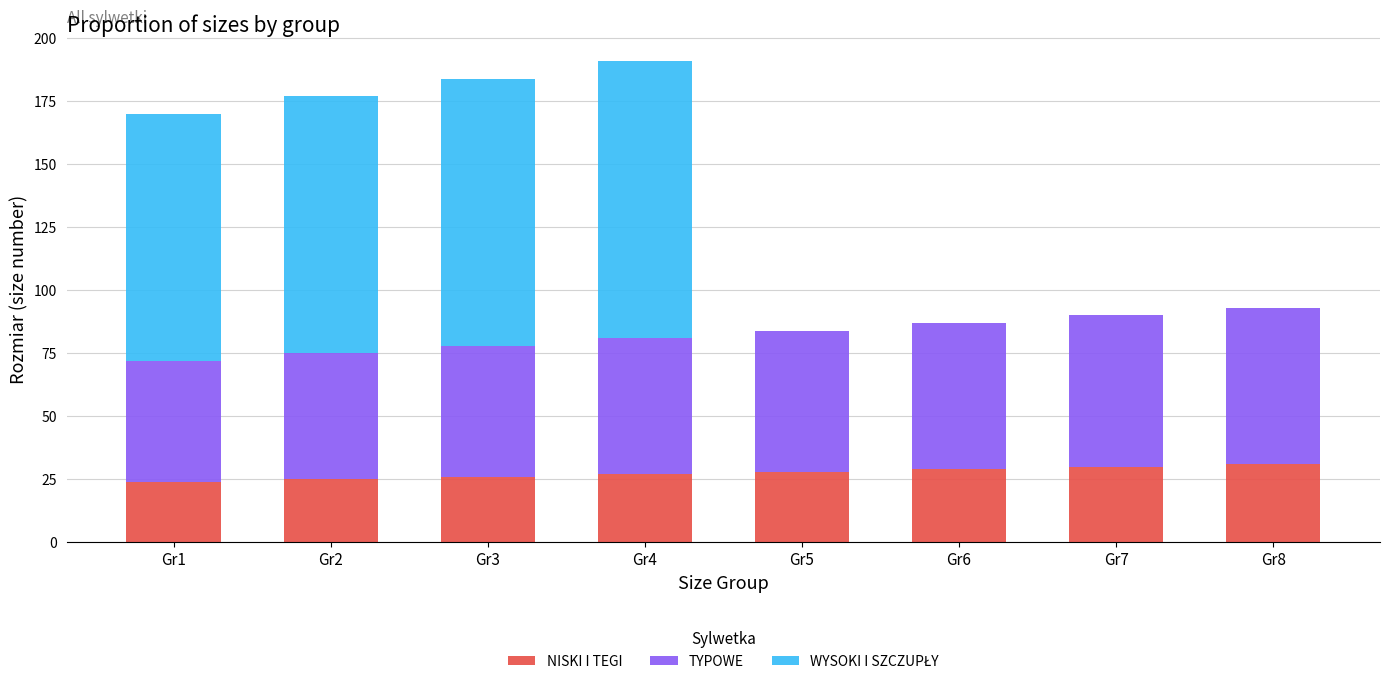

The value of NISKI I TEGI at Gr3 is 46. True or false?

False